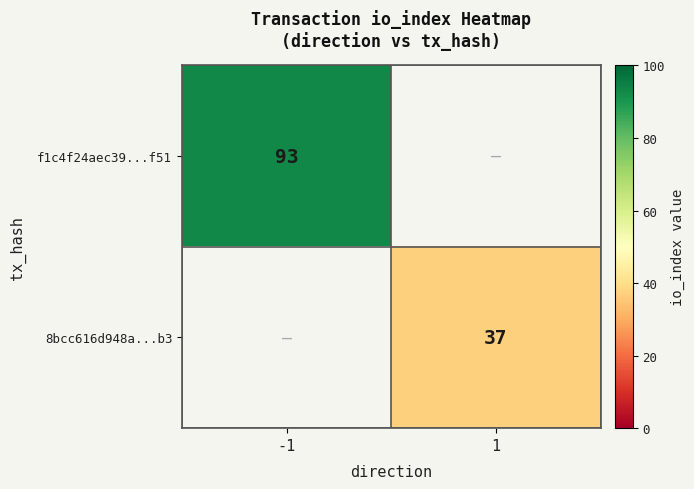

Count the number of categories in the chart.

2